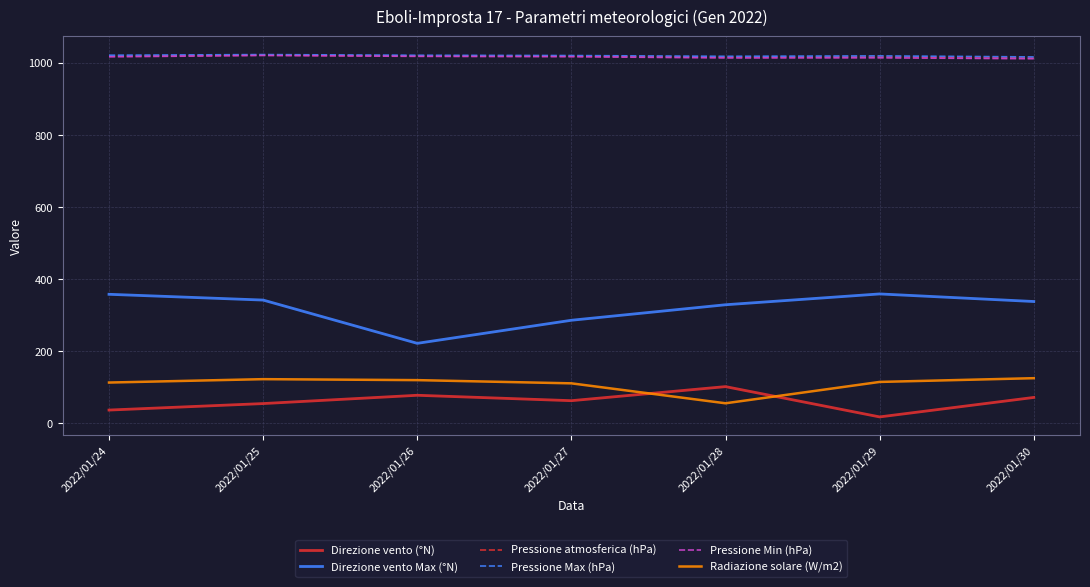

What is the sum of all Pressione Max (hPa) values?

7137.6